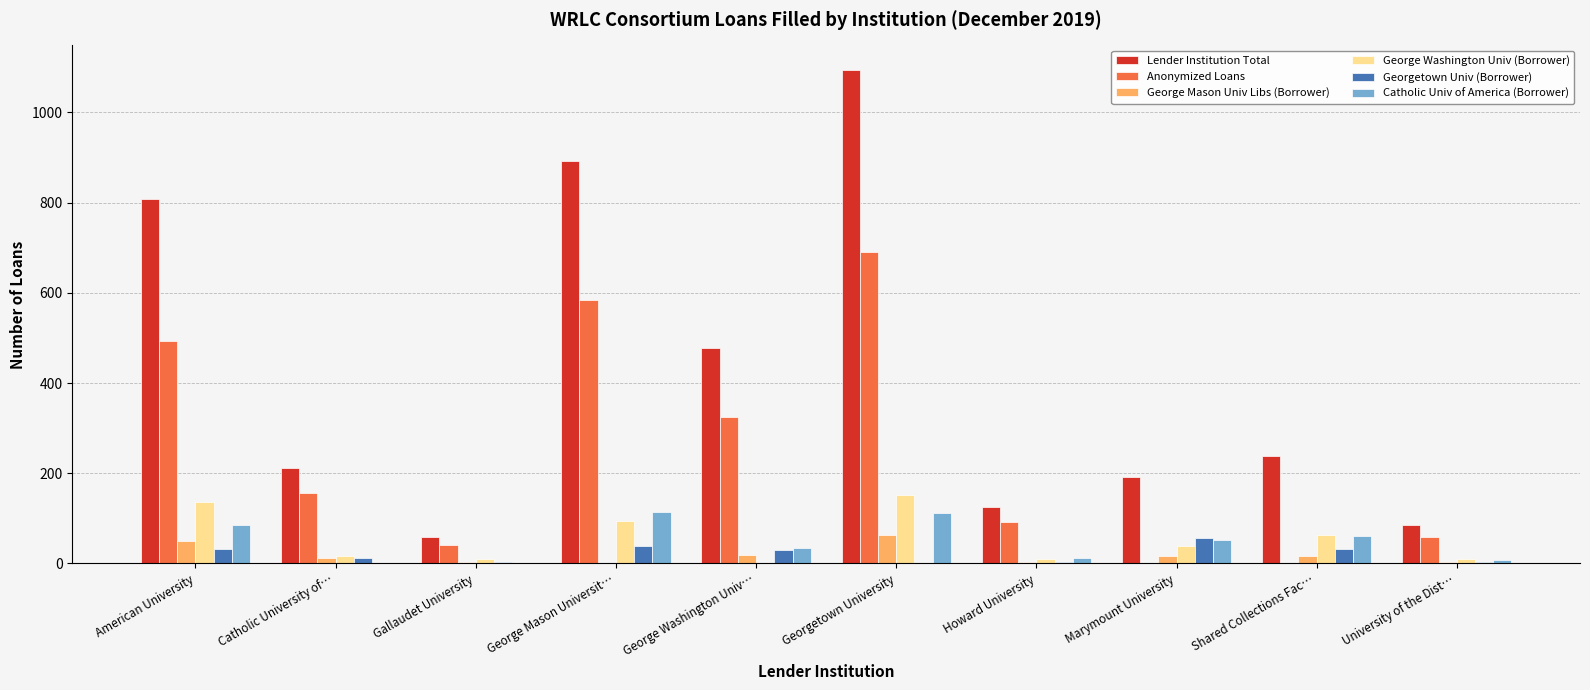

At which category does the chart reach its peak across all series?

Georgetown University